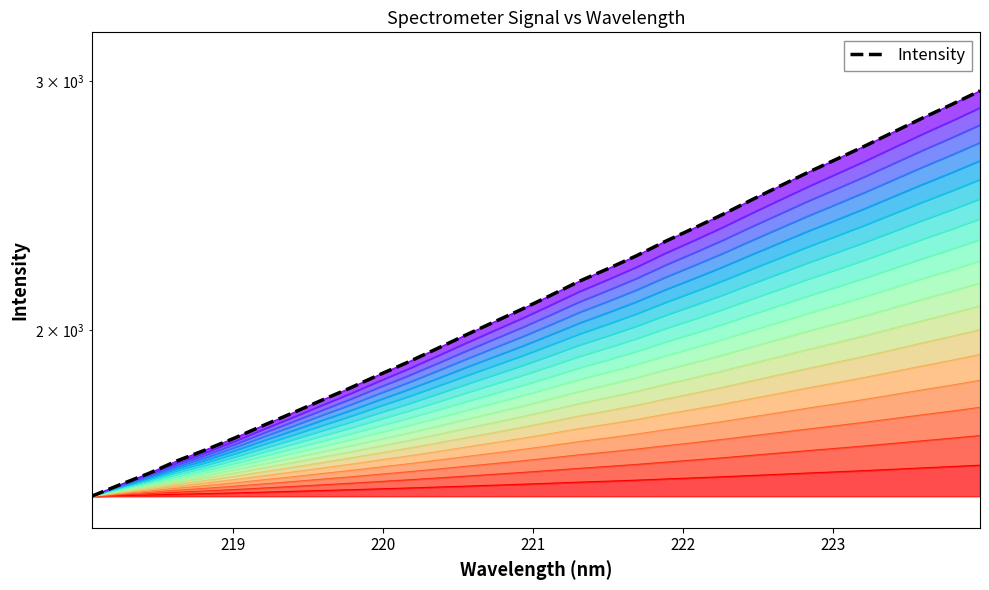

At which label does the data first exceed 1559?

221.1174